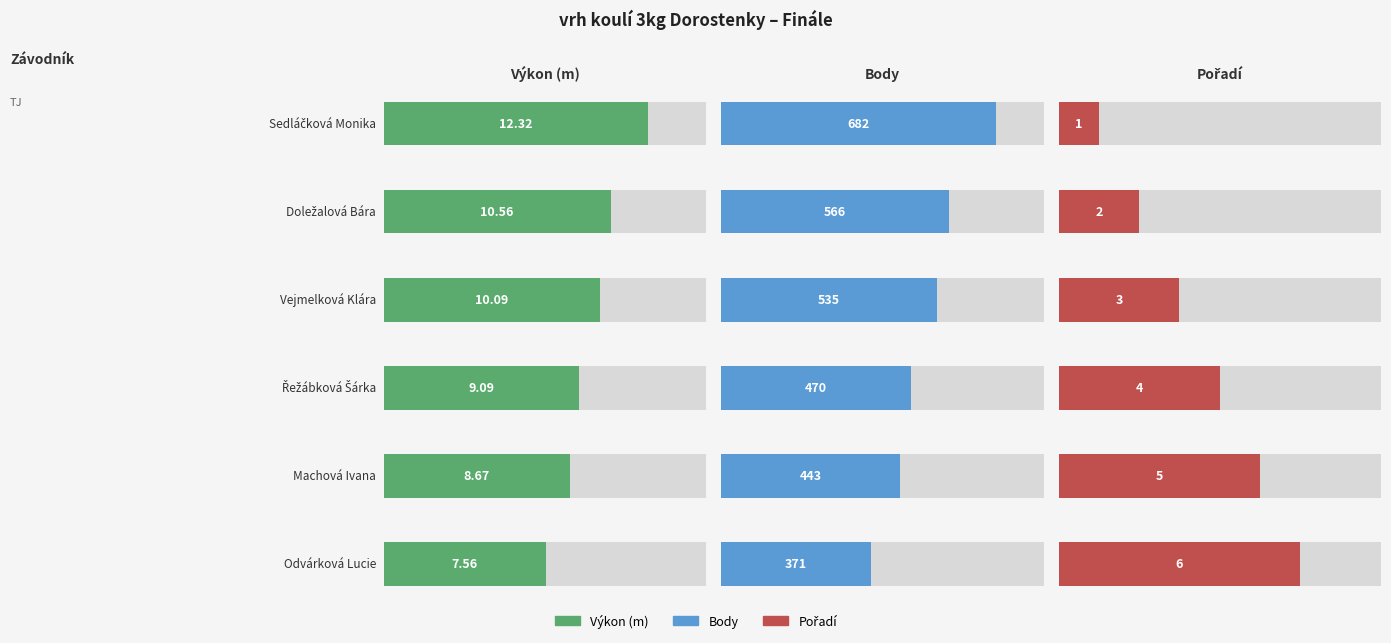

The Body series shows 443 at Machová Ivana. True or false?

True